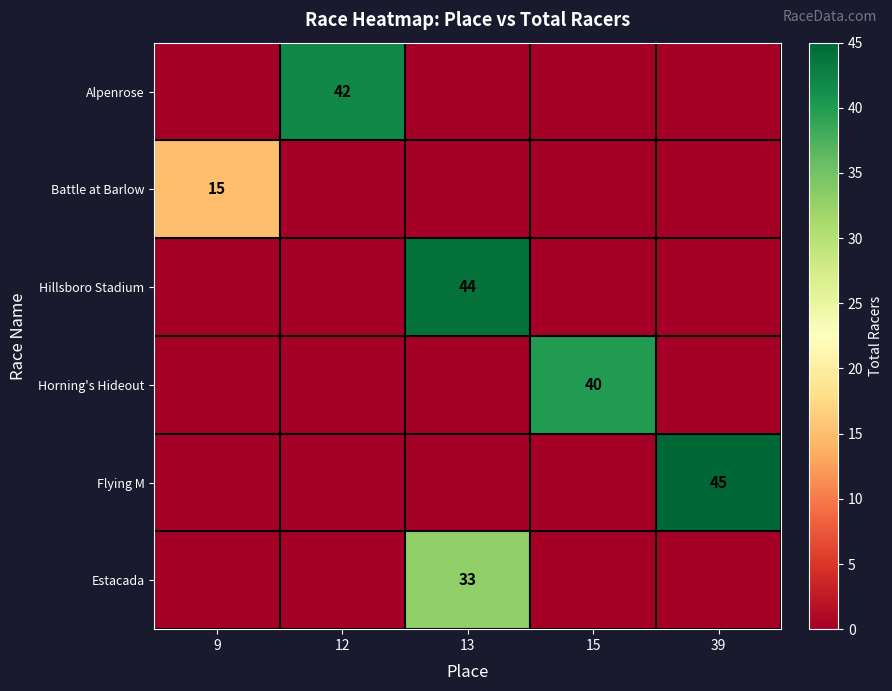

The value of Battle at Barlow at 9 is 23. True or false?

False